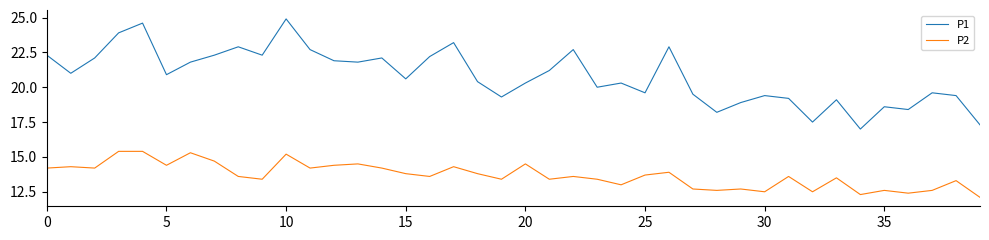

What is the maximum value for P1?

24.9